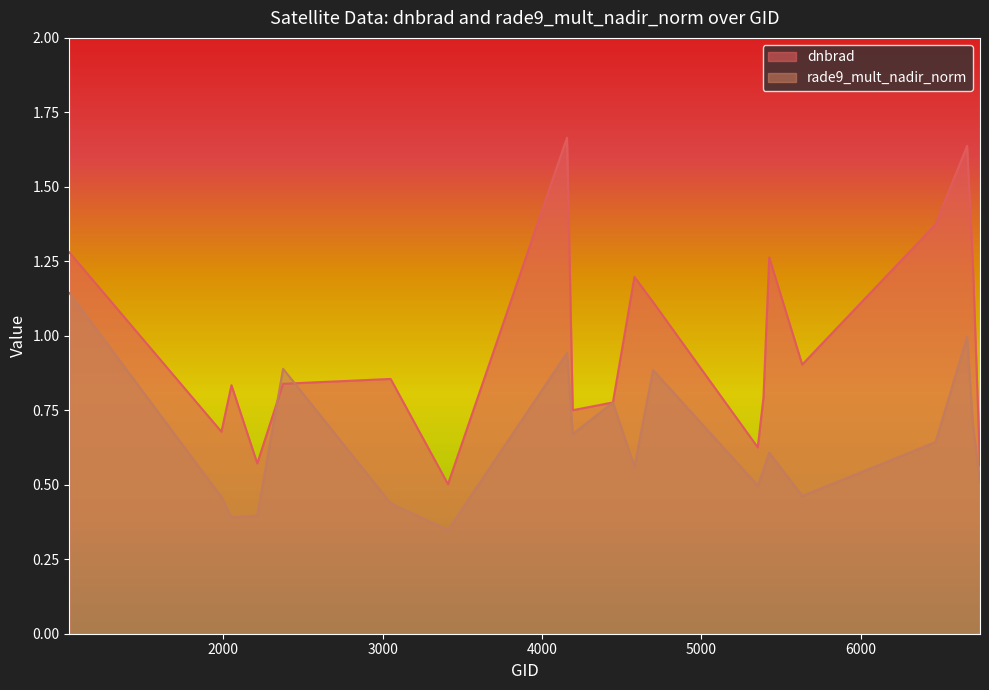

At which category does dnbrad reach its first local peak?

2051